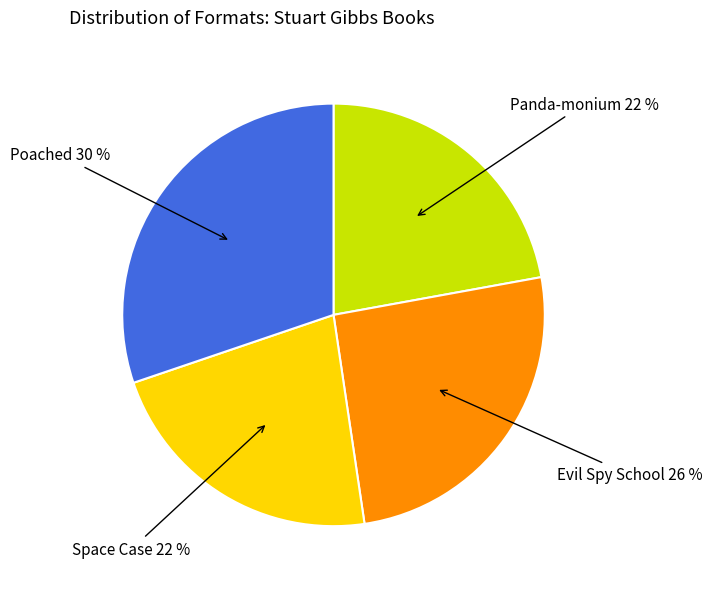

To the nearest percent, what percentage of the pie is Evil Spy School?

26%